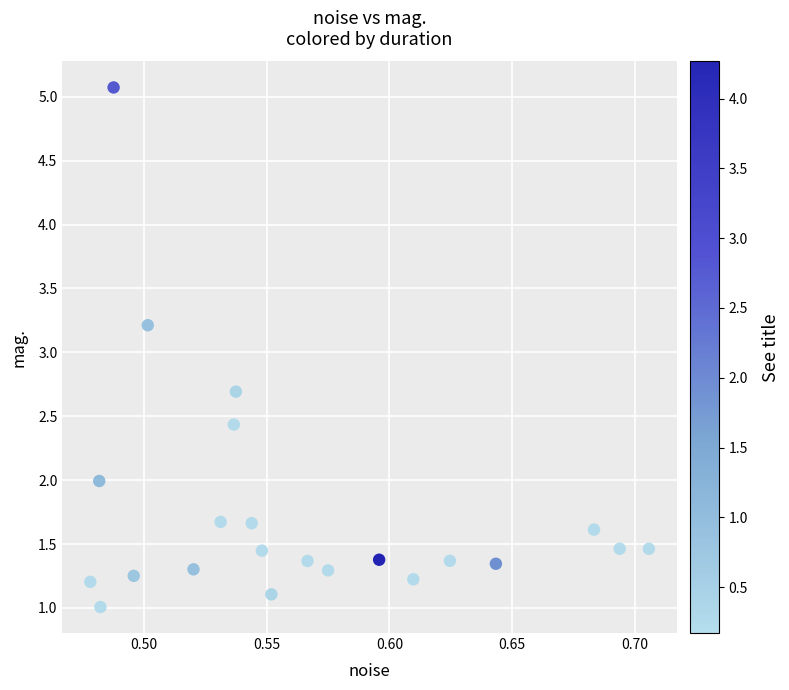

What Y value in the scatter plot is closest to 3?

3.2